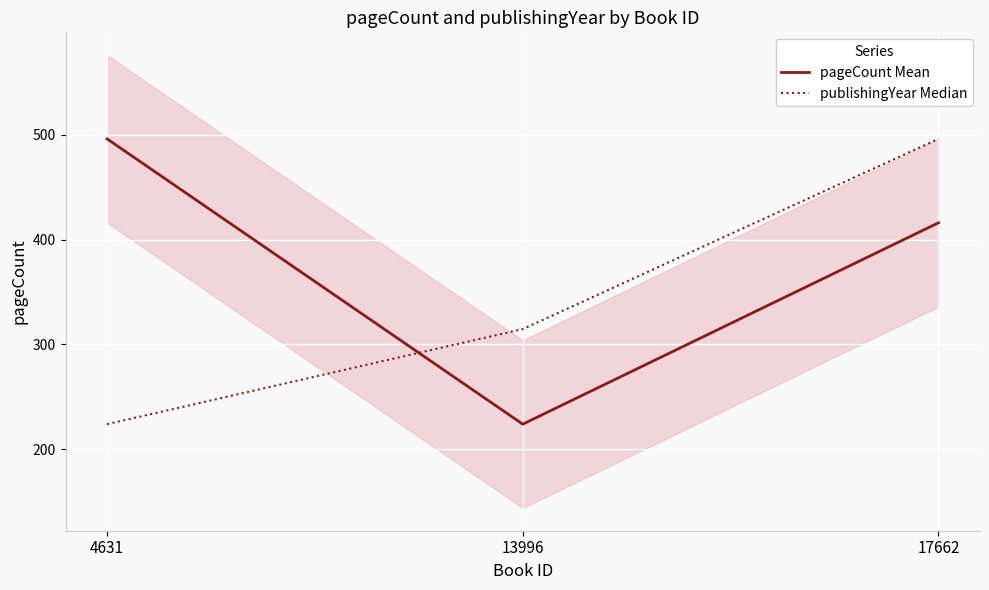

Between 4631 and 17662, which is larger?

4631